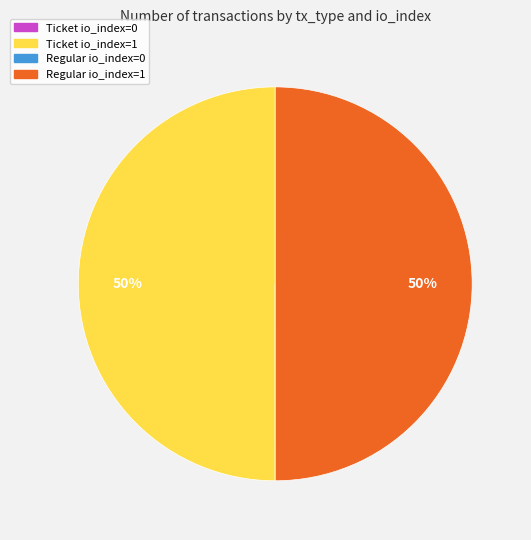

To the nearest percent, what portion does Regular io_index=1 represent?

50%